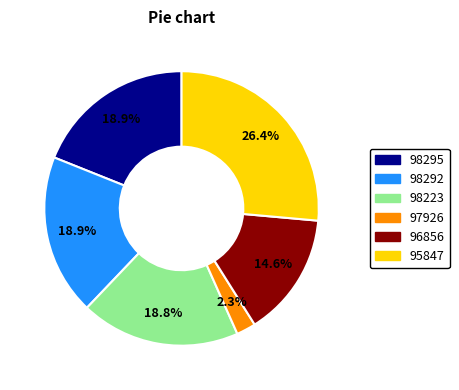

Which slice is the smallest?

97926